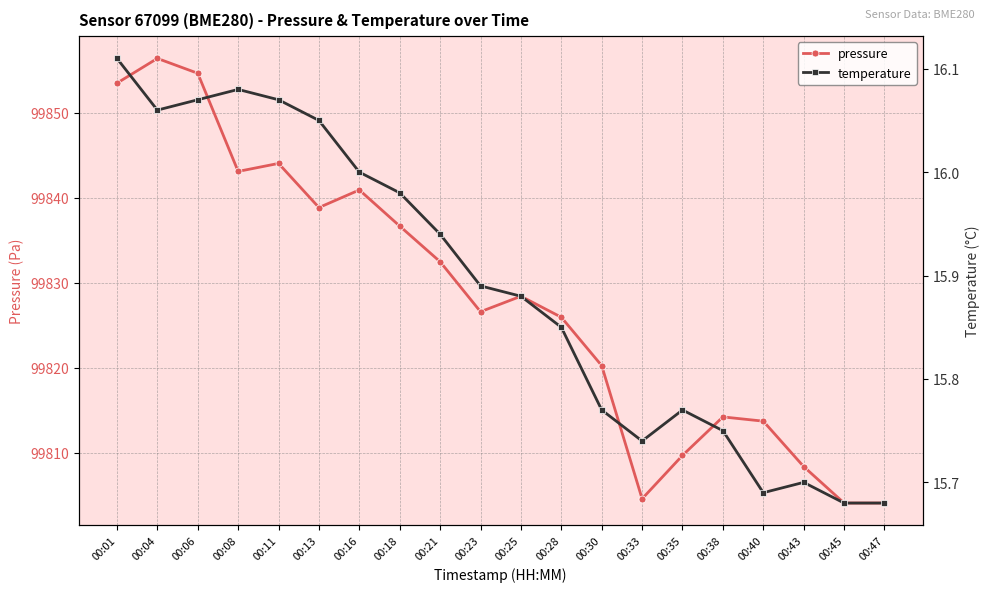

True or false: pressure and temperature intersect in this chart.

False